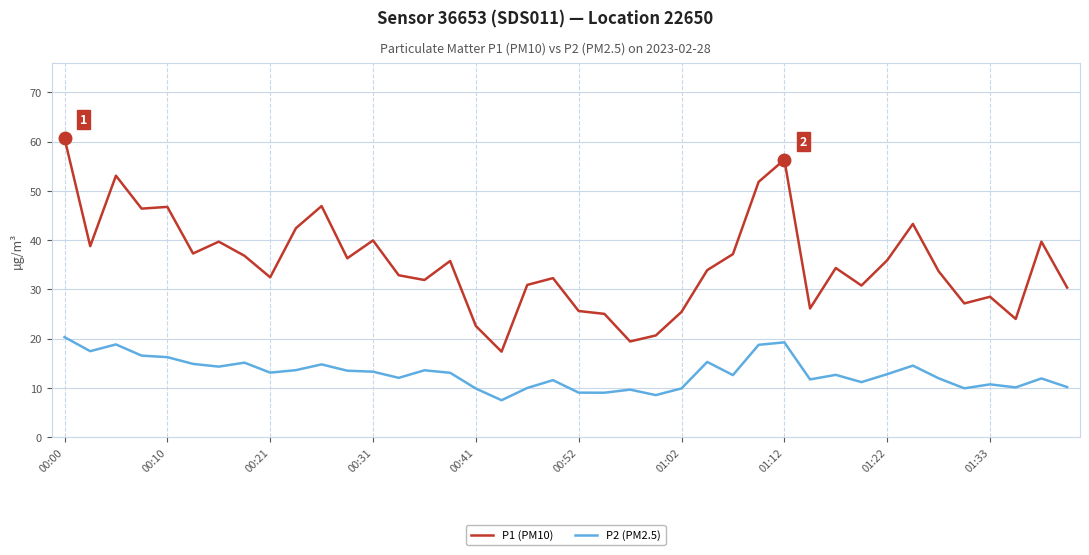

What is the difference between the maximum and minimum values in the P2 (PM2.5) series?

12.8